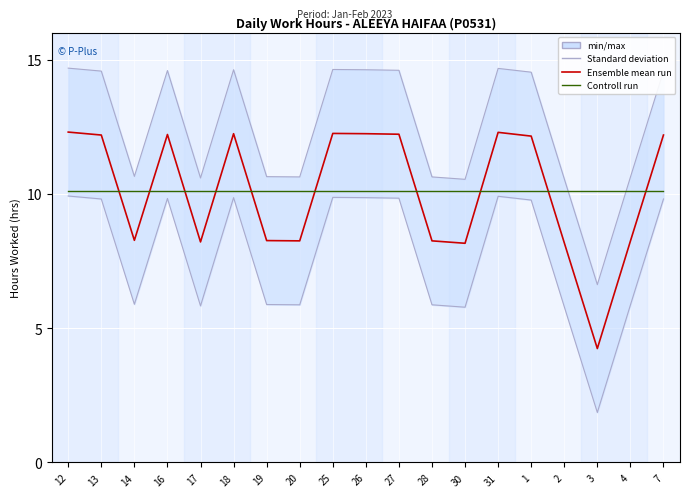

True or false: Ensemble mean run has more than 2 interior local peaks.

True